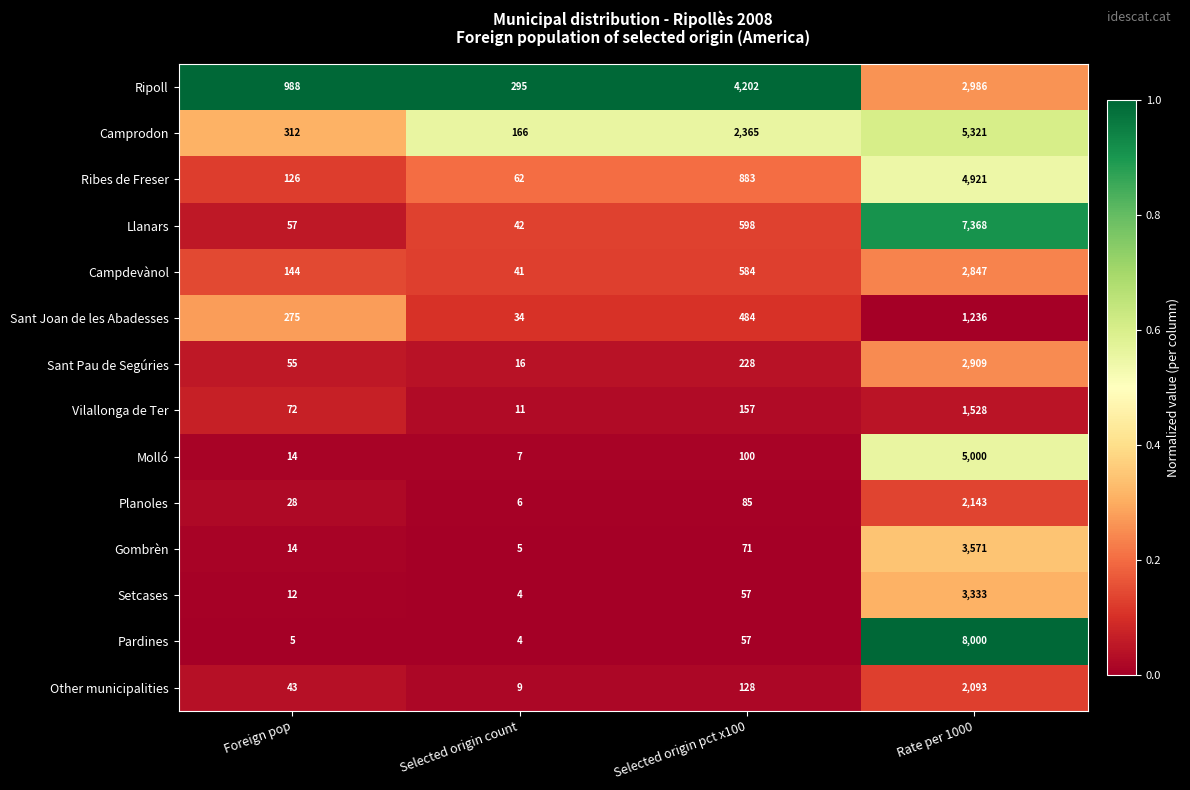

What is the minimum value for Ripoll?

295